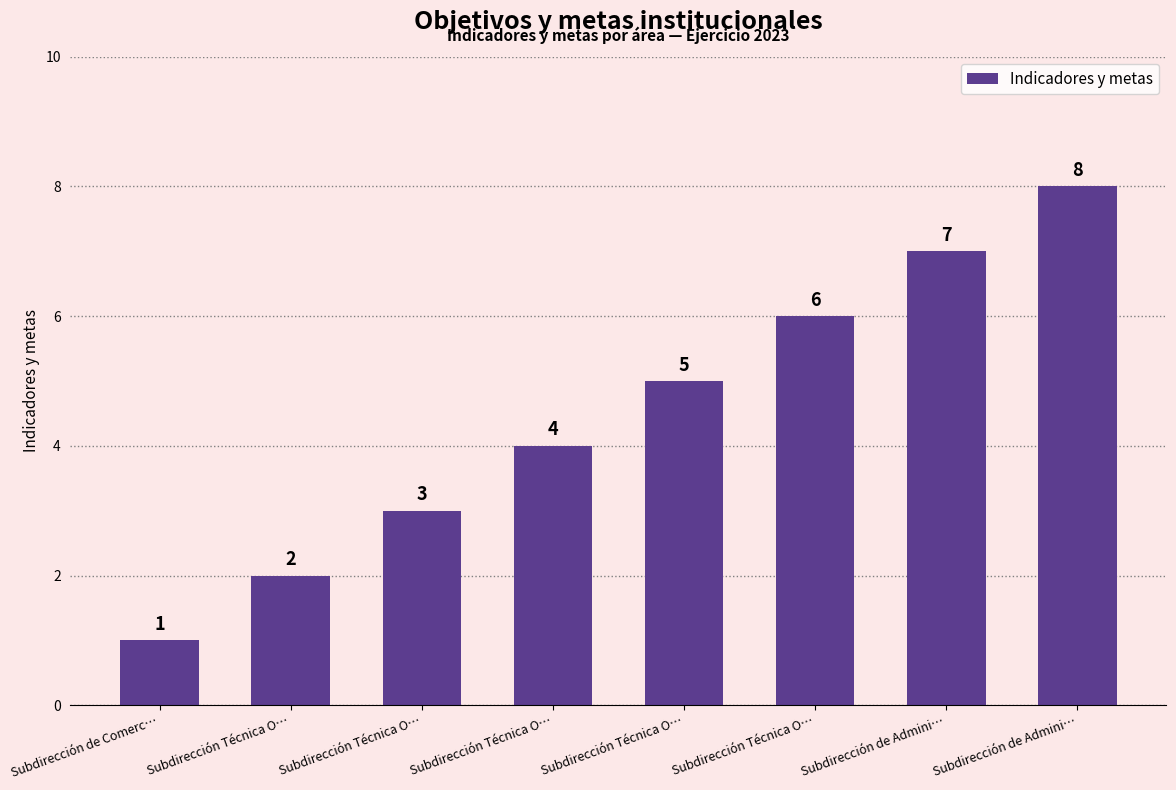

How many bars are there in total?

8